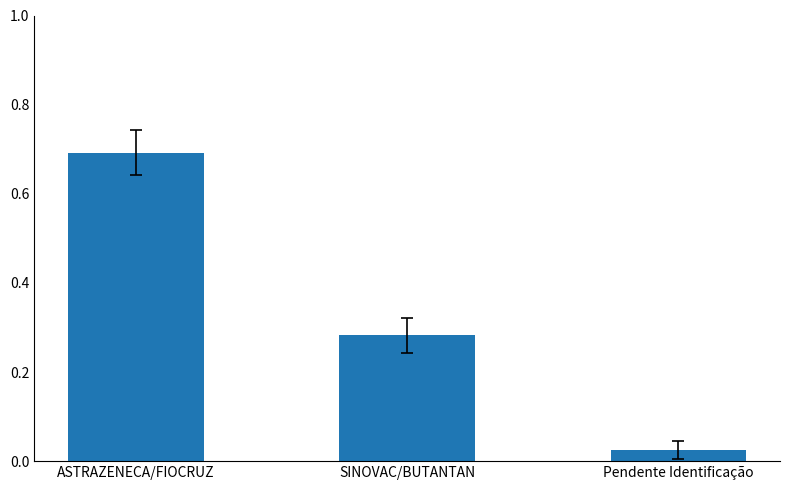

What is the change in value from ASTRAZENECA/FIOCRUZ to Pendente Identificação?

-0.7